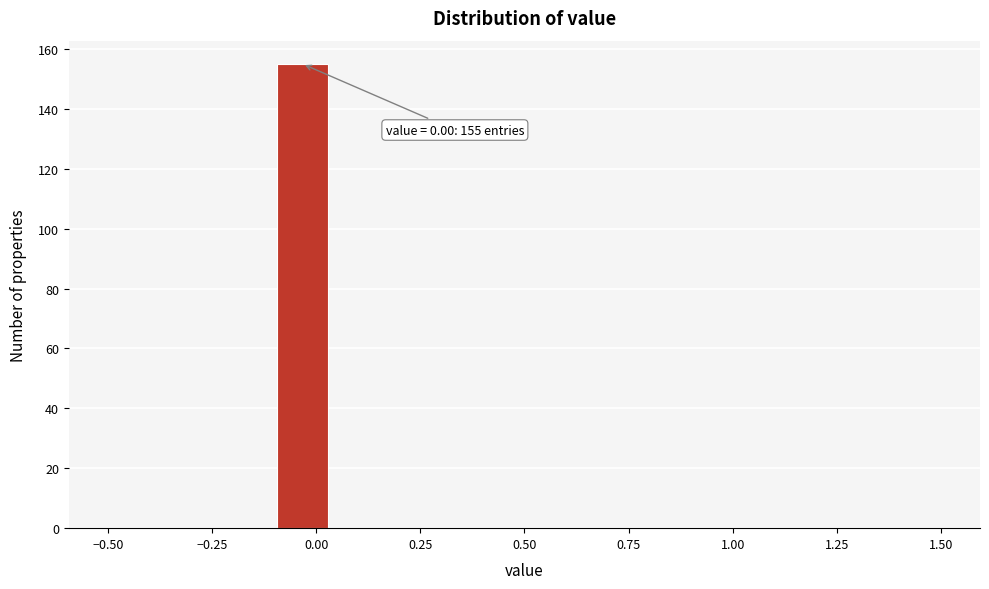

Around what value on the x-axis is the tallest bar? Give the approximate position of its centre, as read against the axis.

-0.05